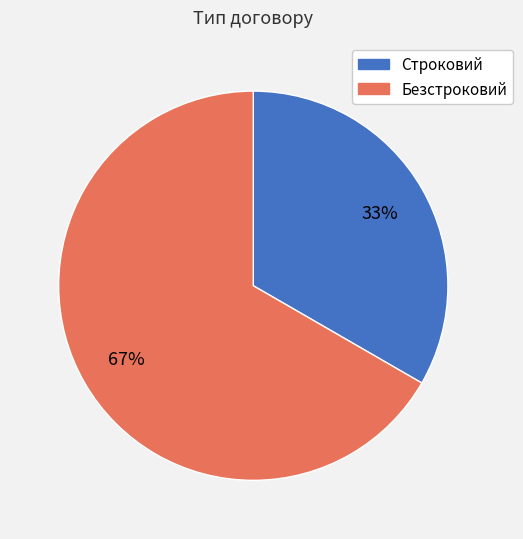

True or false: Строковий accounts for 26% of the total.

False